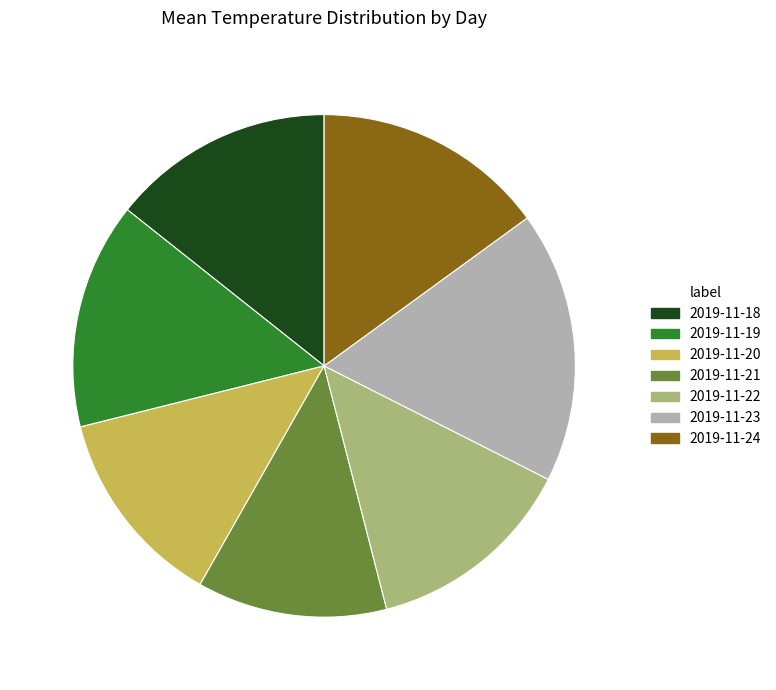

What is the largest slice in the pie chart?

2019-11-23